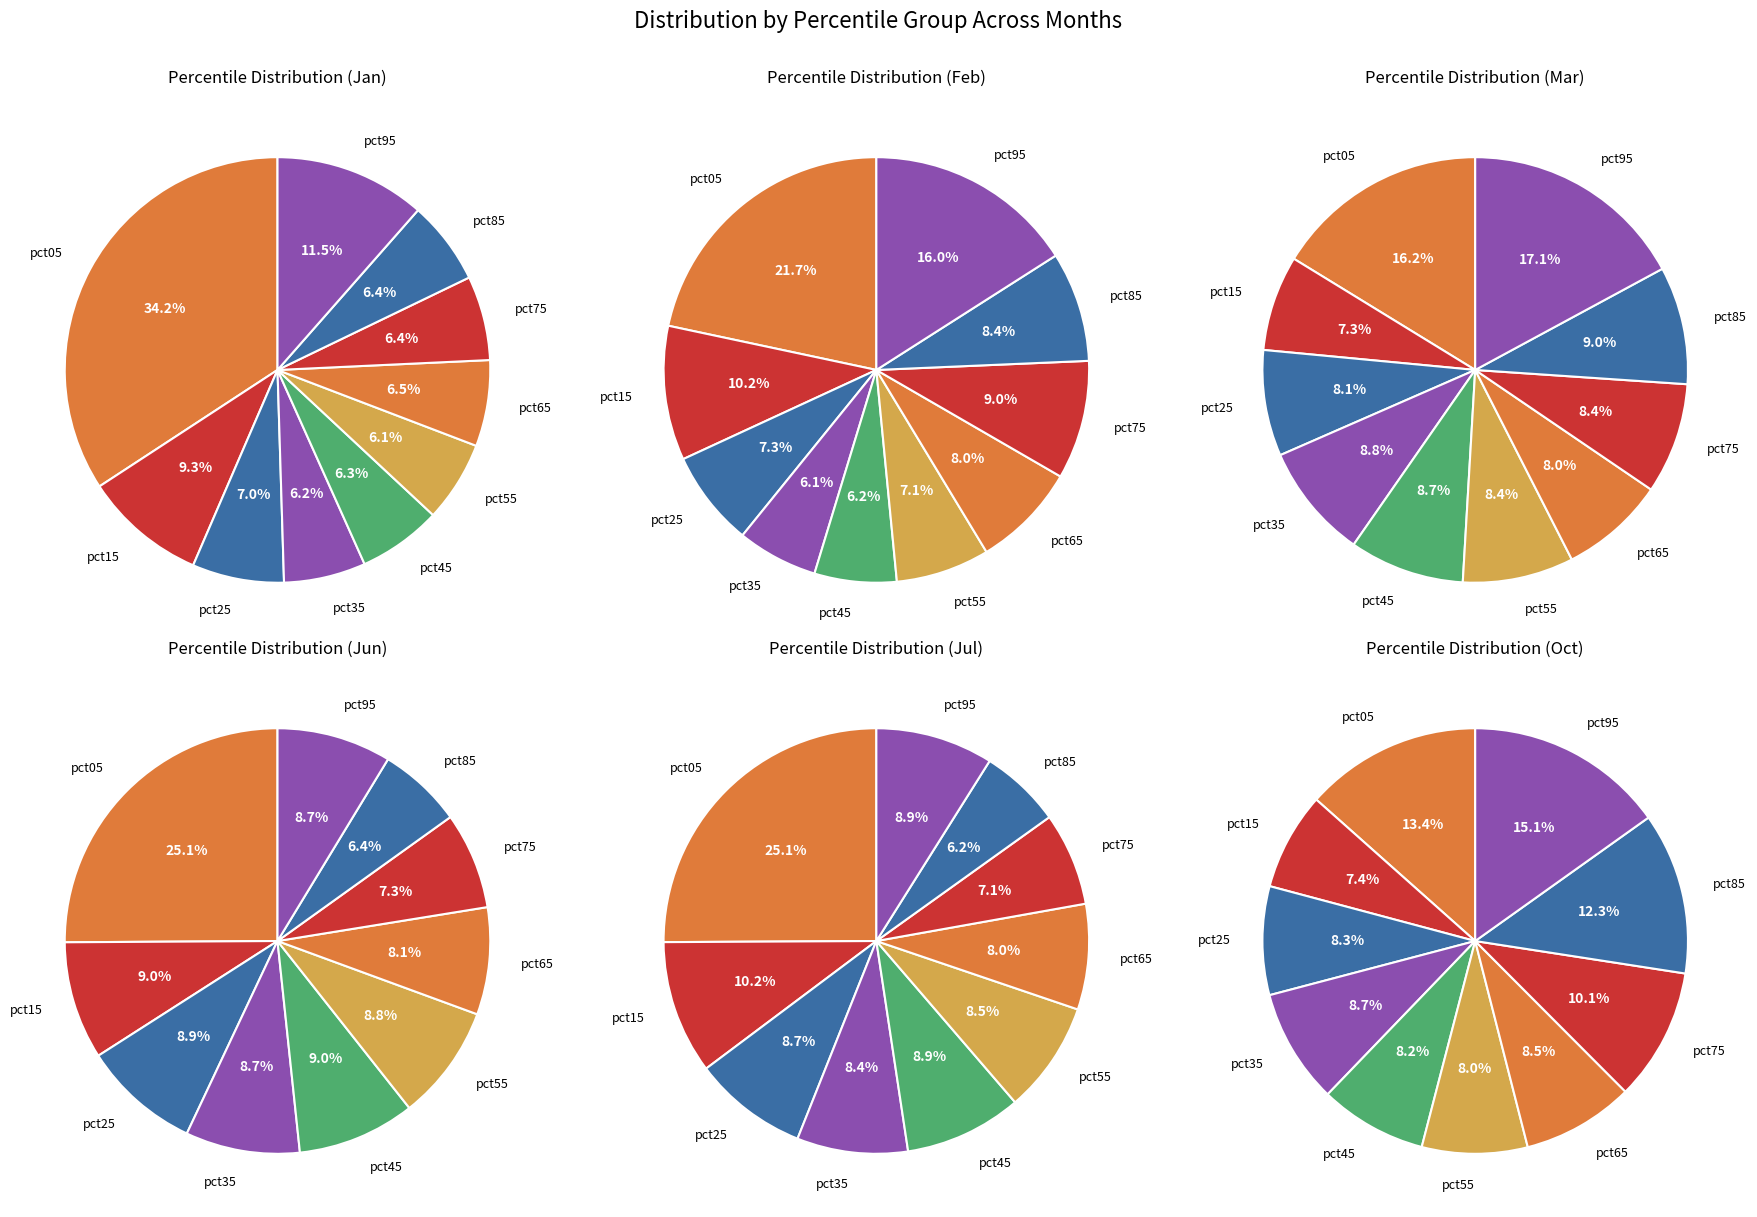

To the nearest percent, what percentage of the pie is pct95?

15%